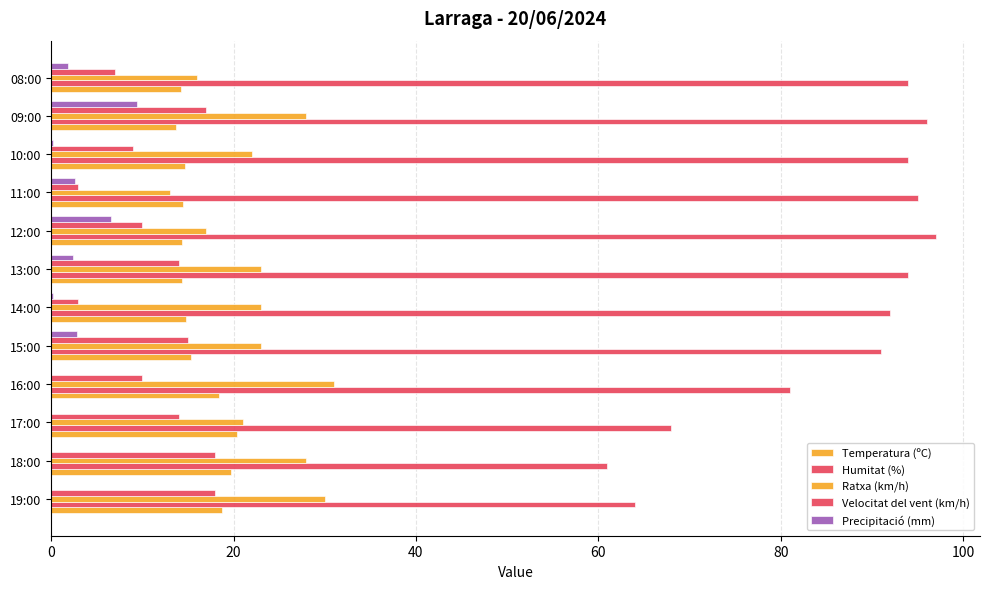

How many data points does each series have?

12